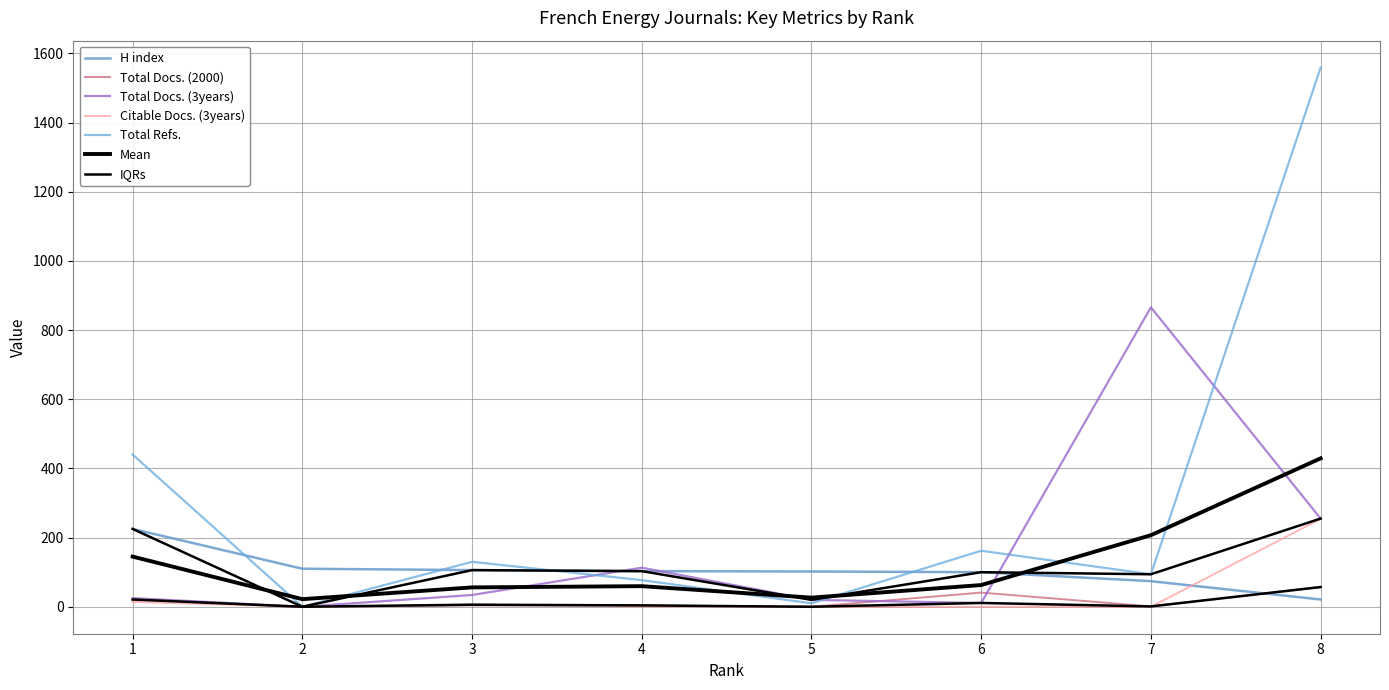

True or false: Citable Docs. (3years) has more than 1 interior local peaks.

False